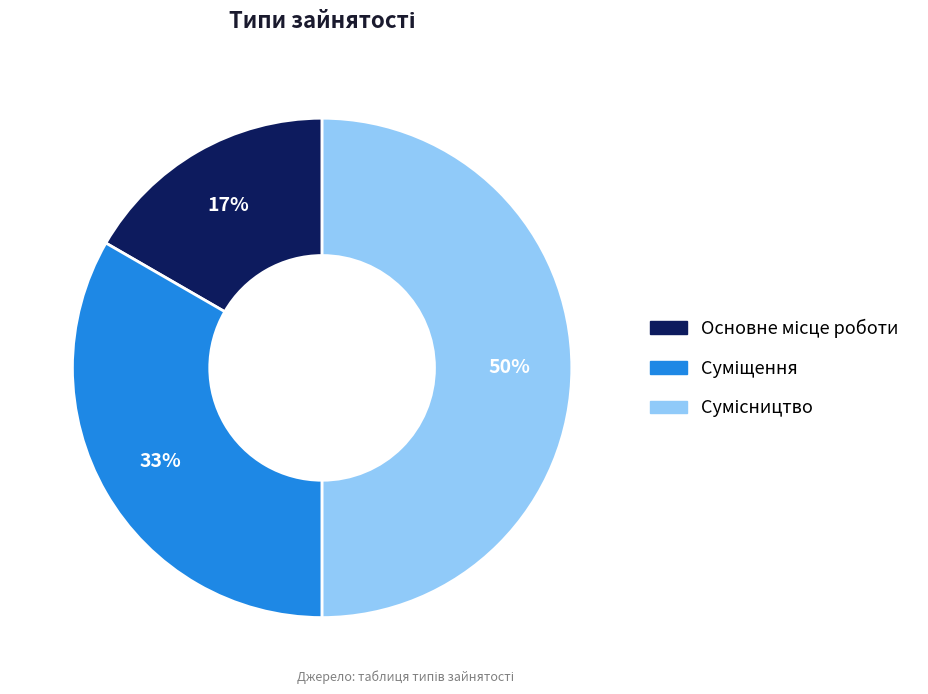

How many slices are in this pie chart?

3